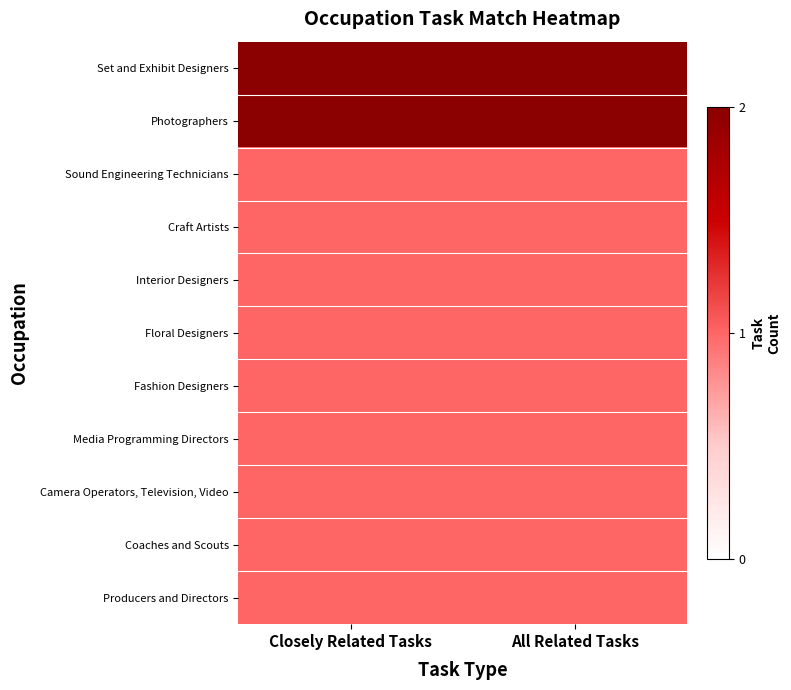

Count the number of categories in the chart.

2